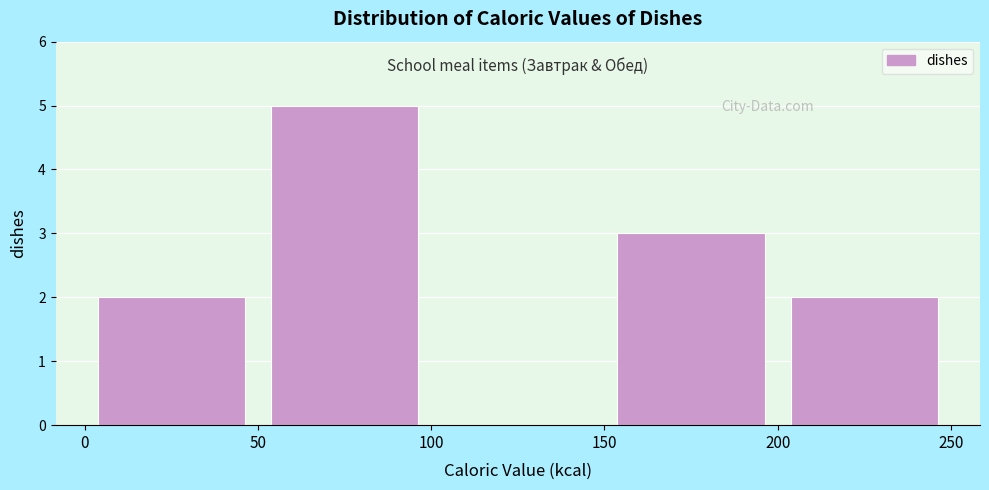

How tall is the bar that spans 200 to 250 on the x-axis? The values are not printed on the chart, so give them approximately, as read against the axis.

2